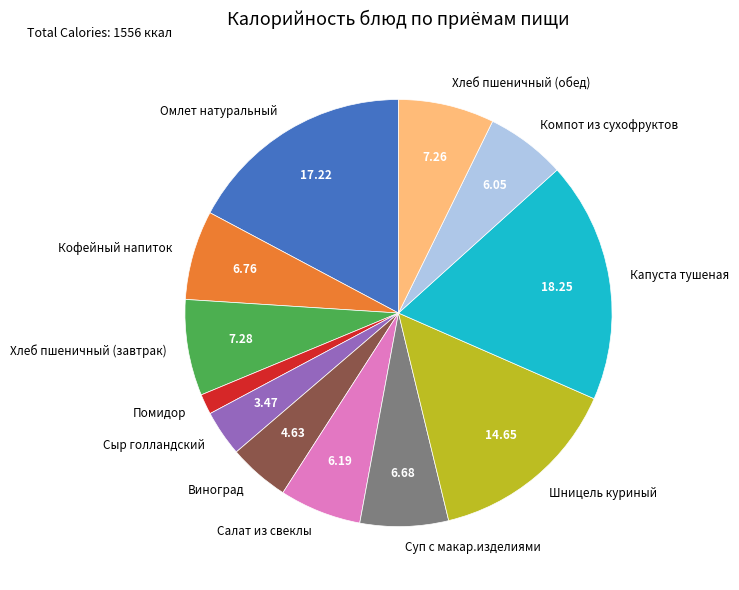

What is the smallest slice in the pie chart?

Помидор